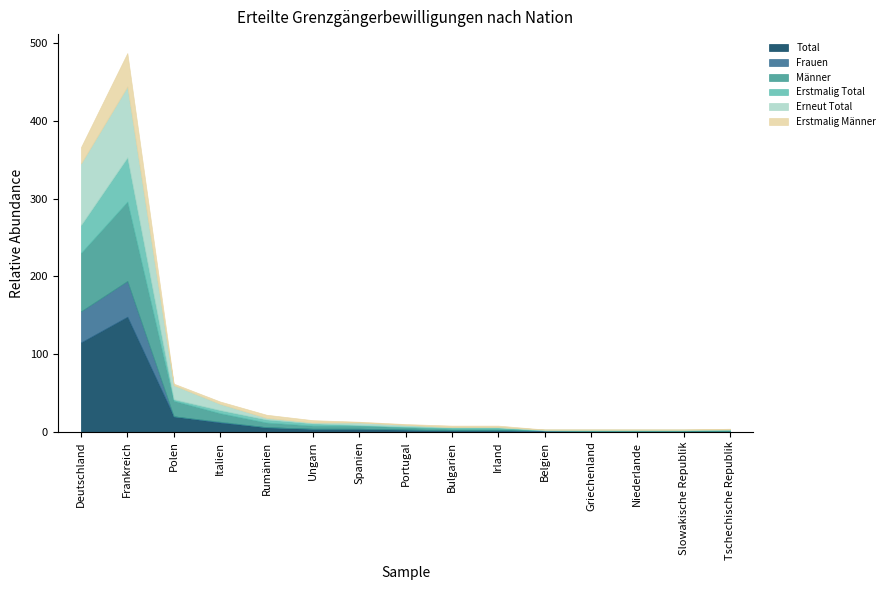

What is the difference between the highest and lowest values at Slowakische Republik?

1